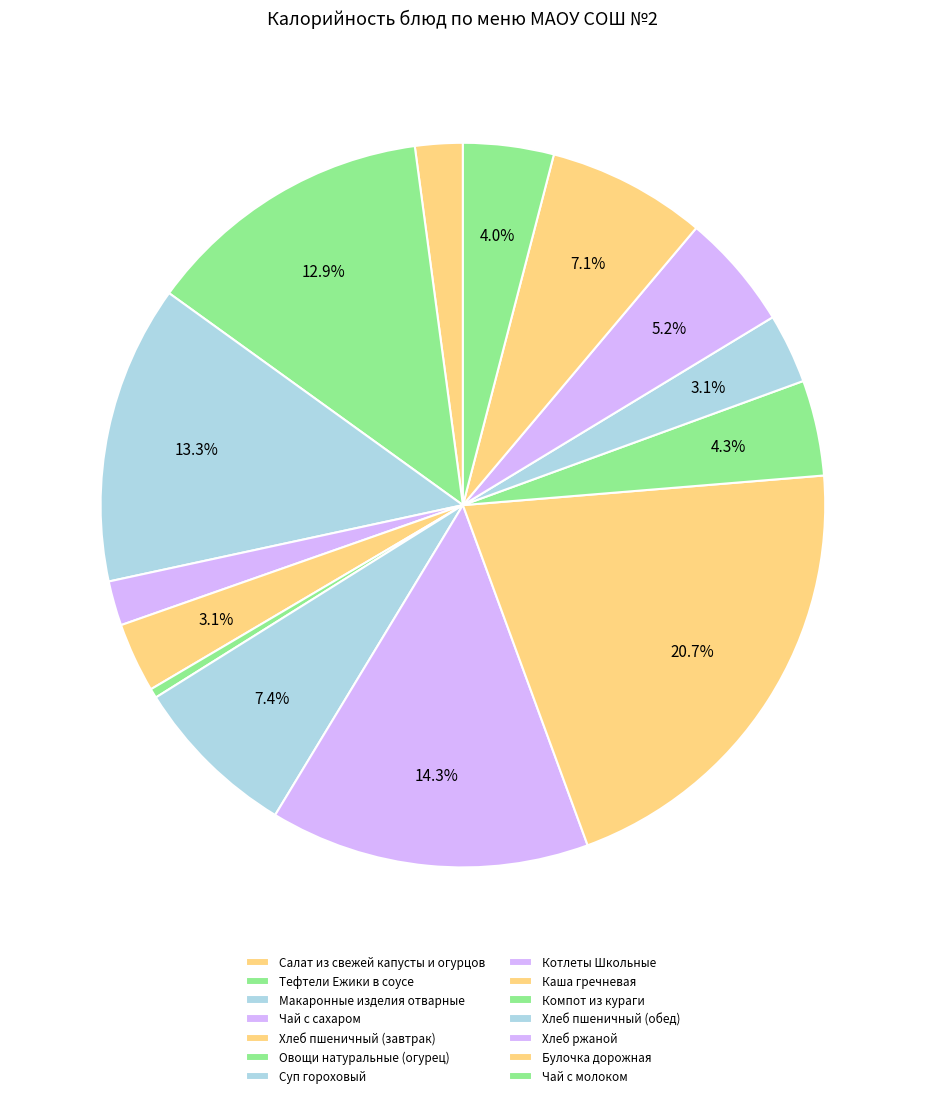

To the nearest percent, what percentage of the pie is Котлеты Школьные?

14%